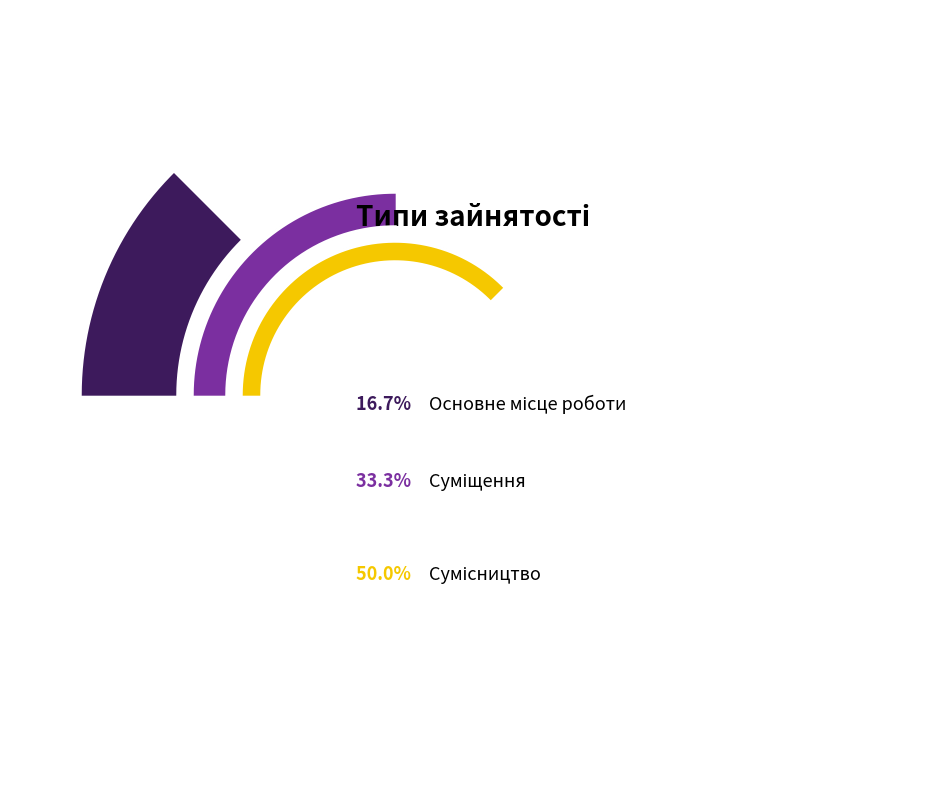

To the nearest percent, what is the average slice percentage?

33%